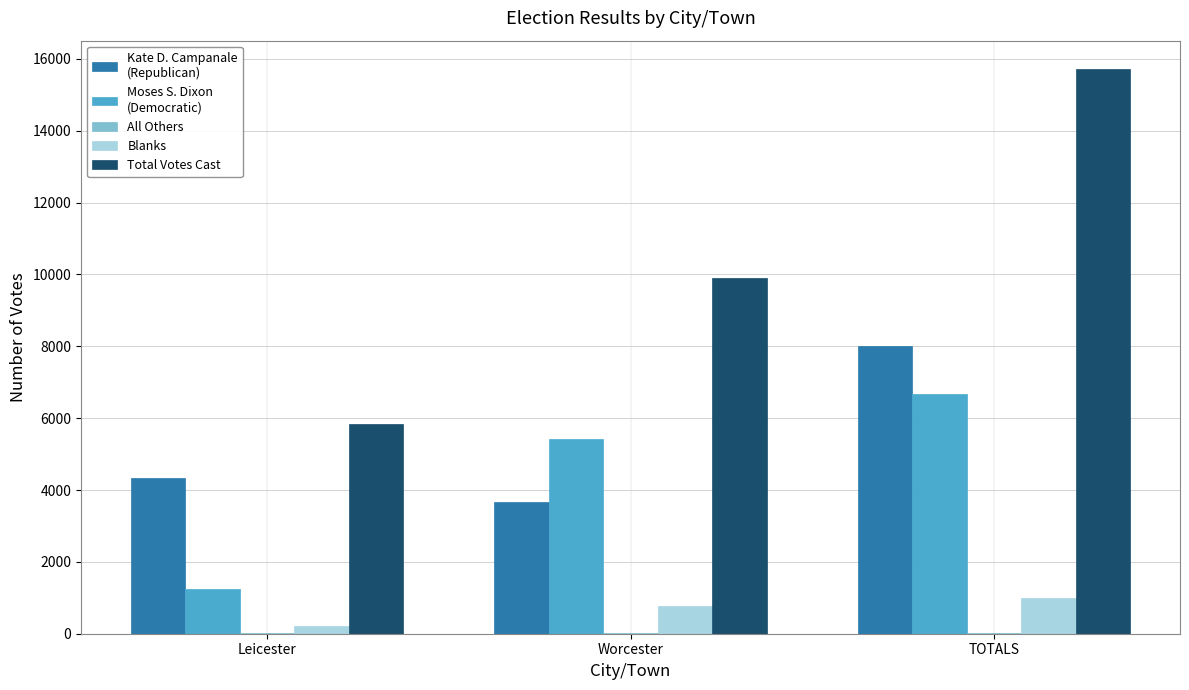

What is the greatest value displayed?

15720